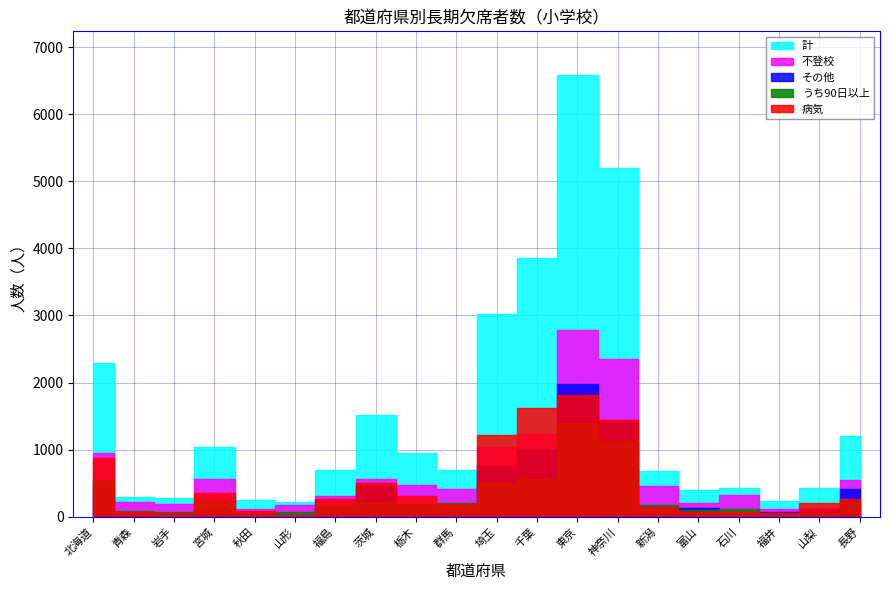

What is the average value of the 不登校 series?

656